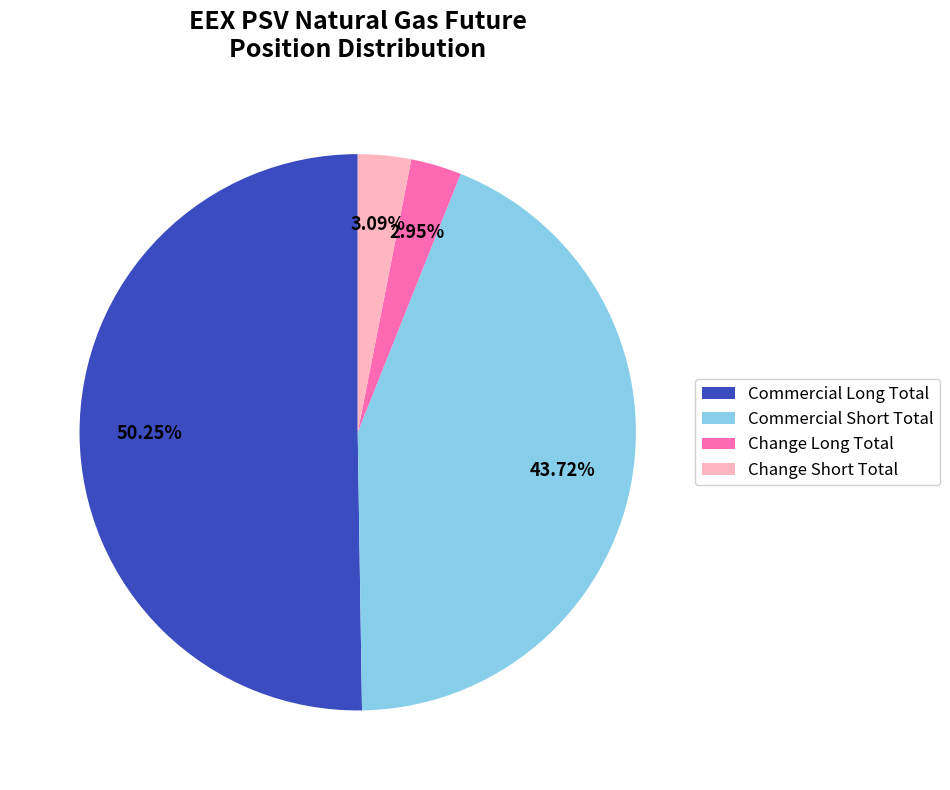

What is the majority slice?

Commercial Long Total